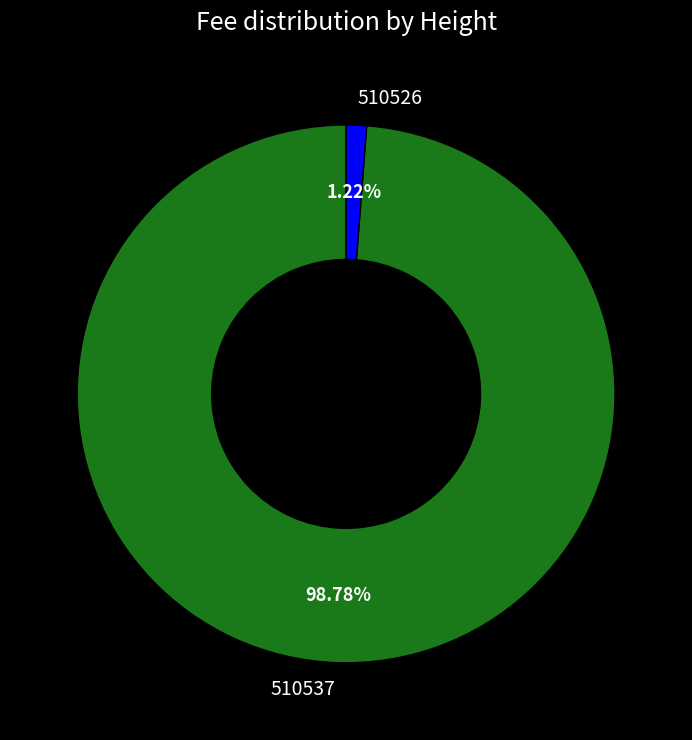

Count the number of slices in the pie.

2